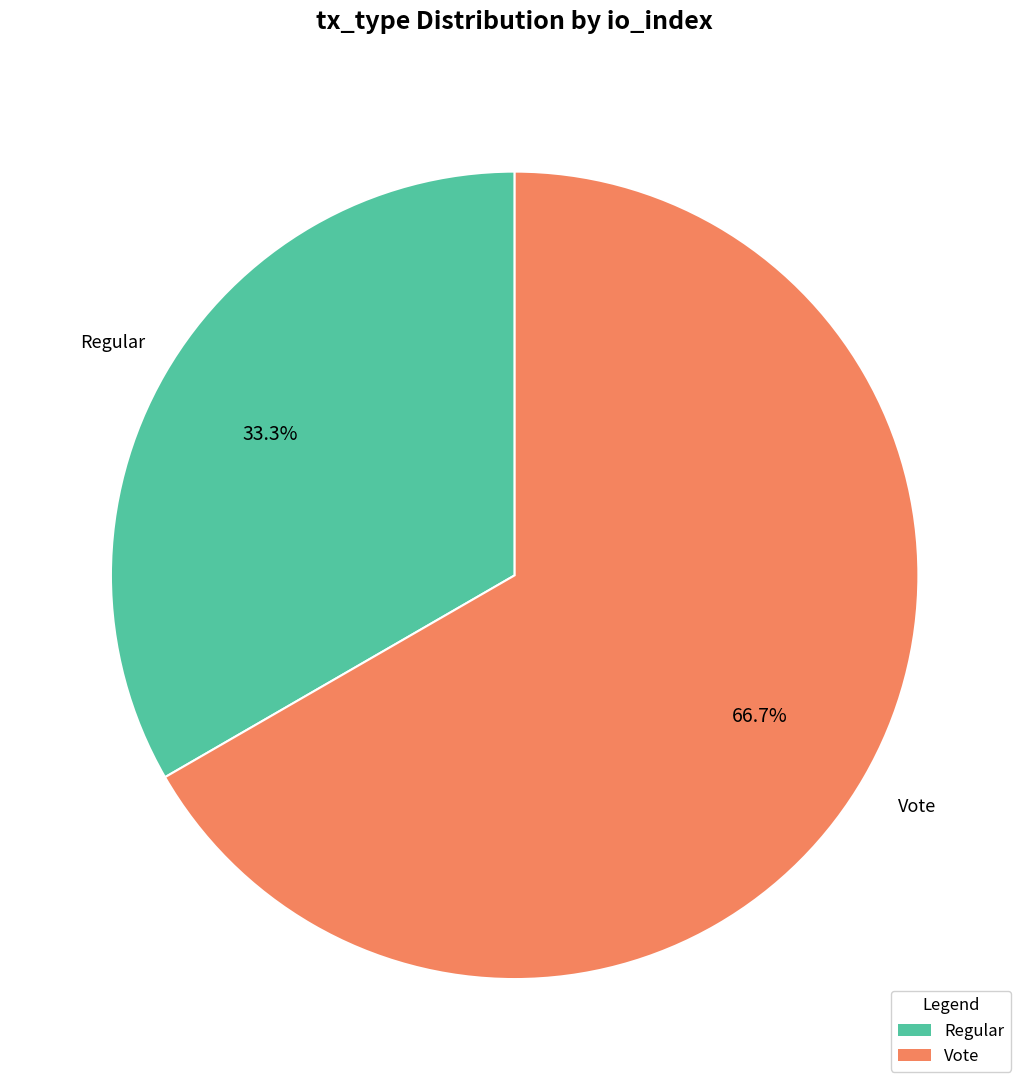

To the nearest percent, what portion does Vote represent?

67%